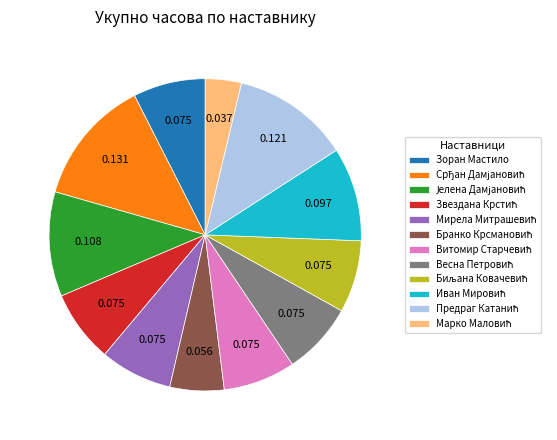

Does Зоран Мастило account for over 50% of the chart?

No